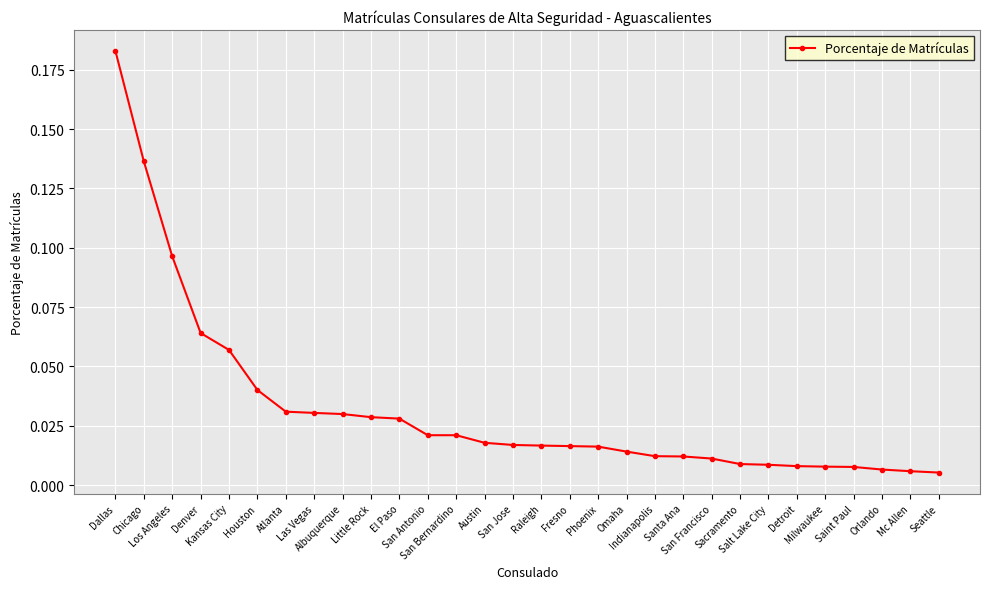

What is the sum of all values?

1.0